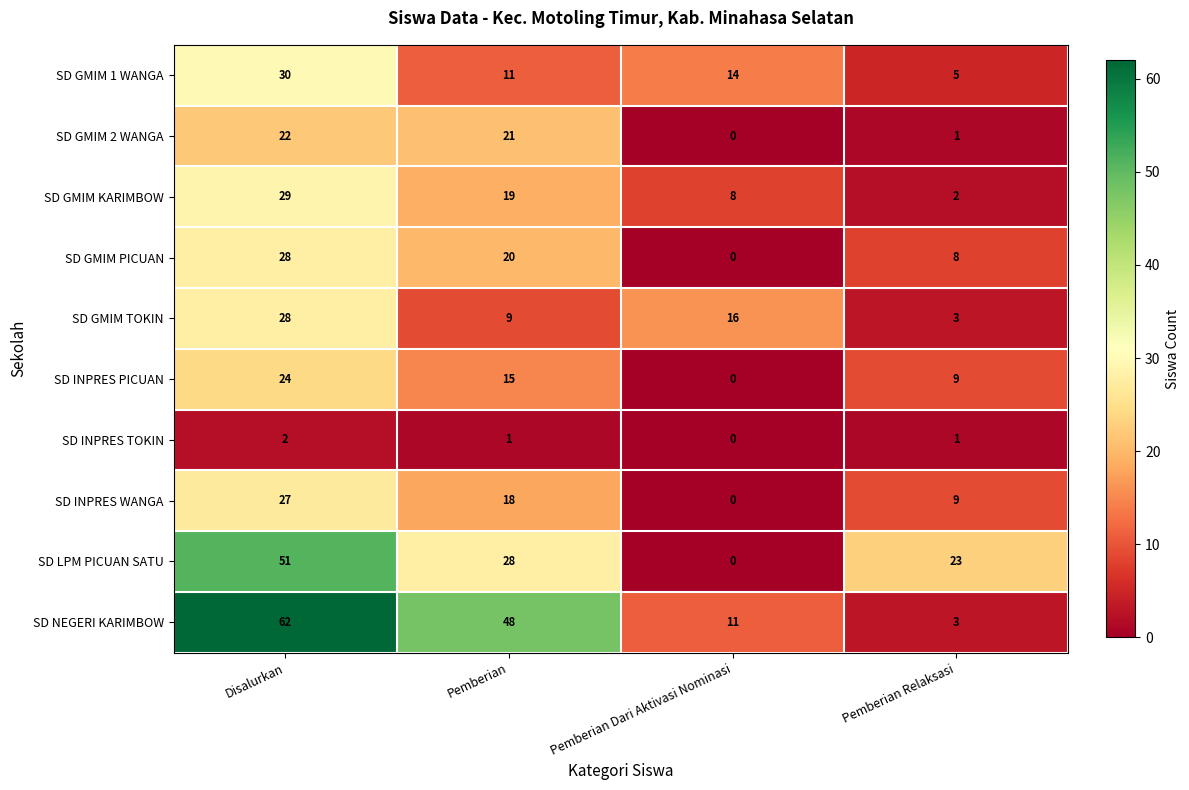

The value of SD INPRES PICUAN at Disalurkan is 17. True or false?

False